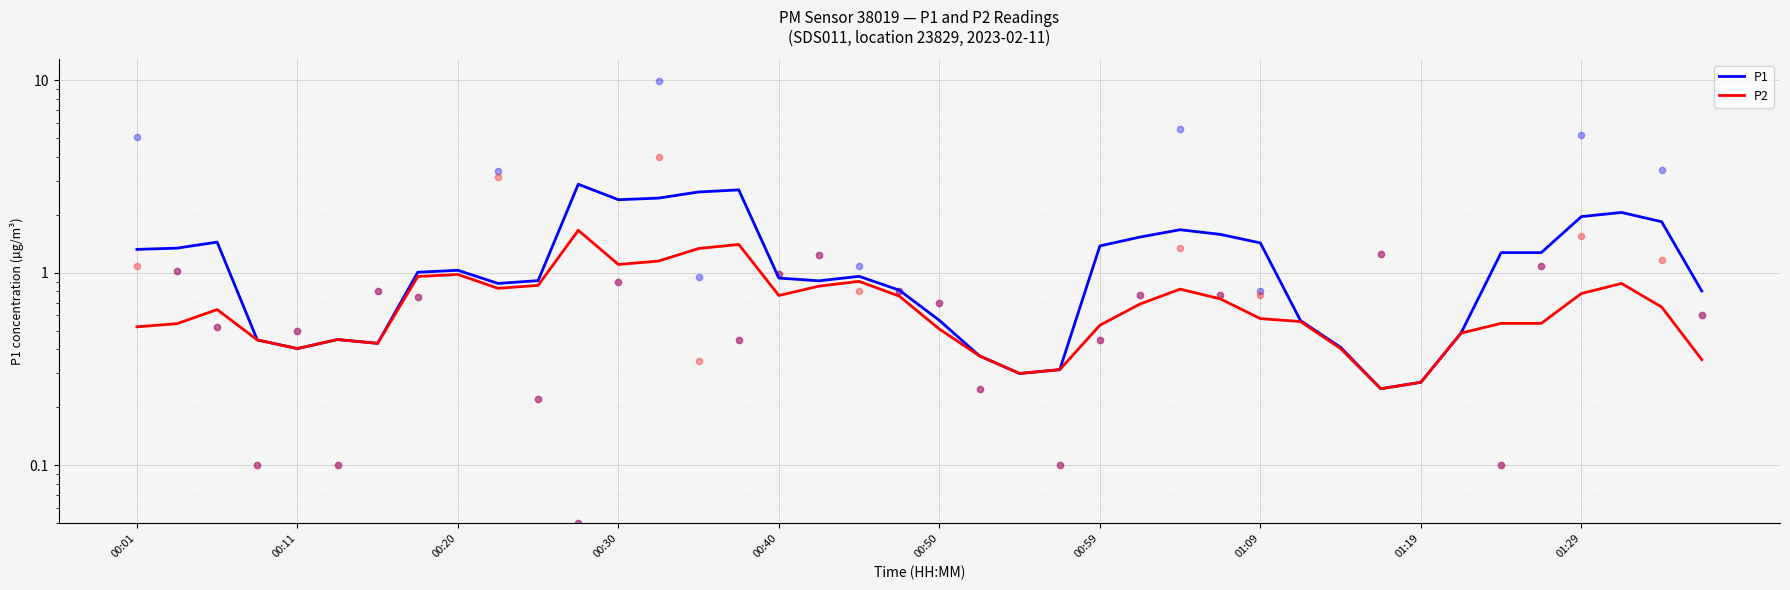

At how many categories does at least one series exceed 0?

40